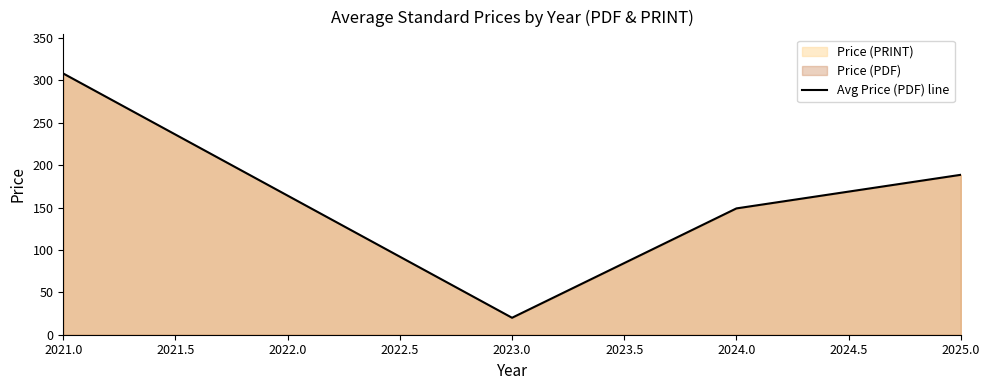

Rank the categories by value from highest to lowest.

2021.0, 2025.0, 2024.0, 2023.0